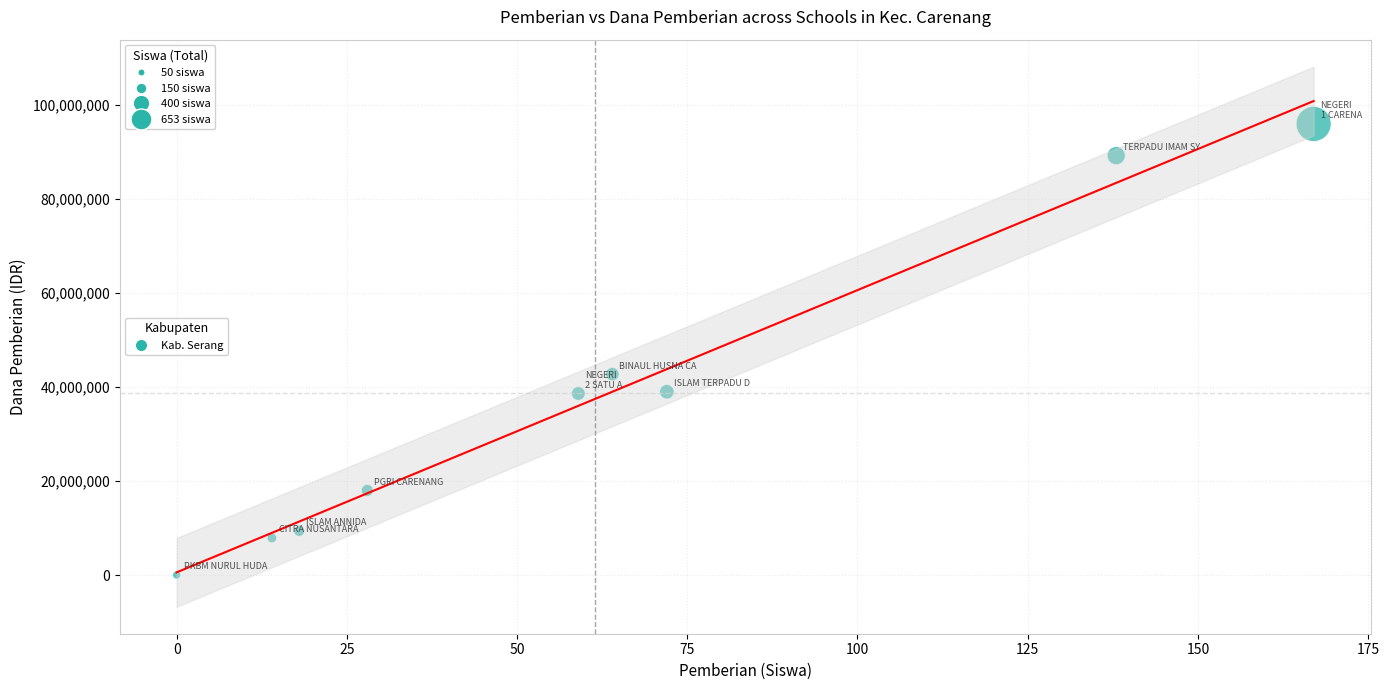

What is the range of Y values (max minus min)?

96000000